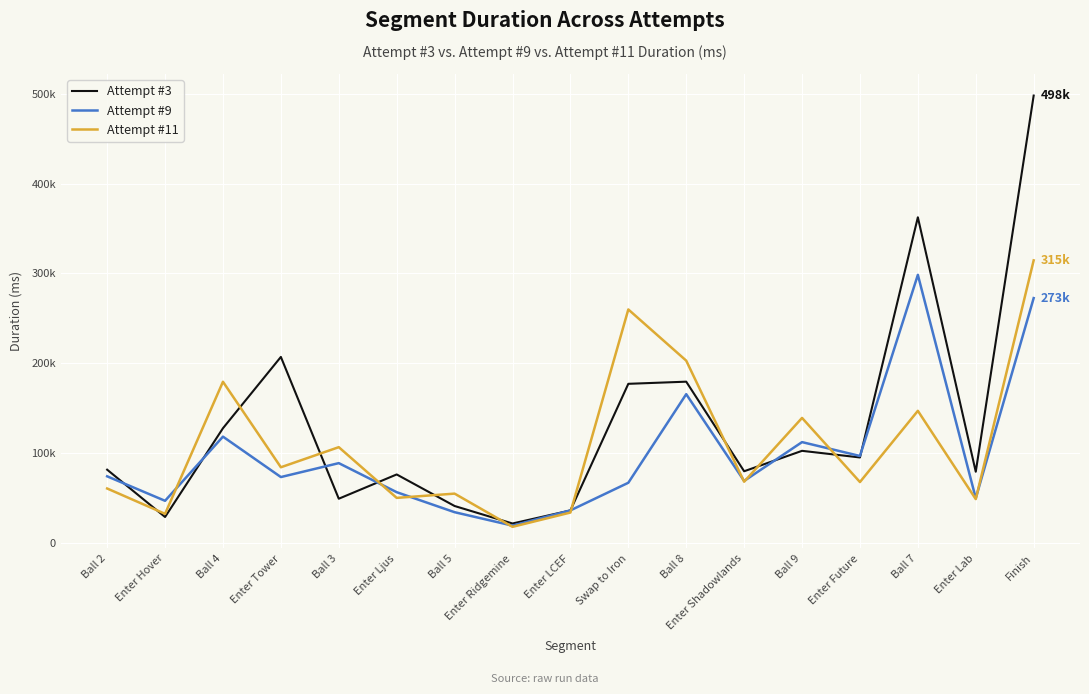

What value does the Attempt #3 series have at Ball 4, to the nearest 50?

127600